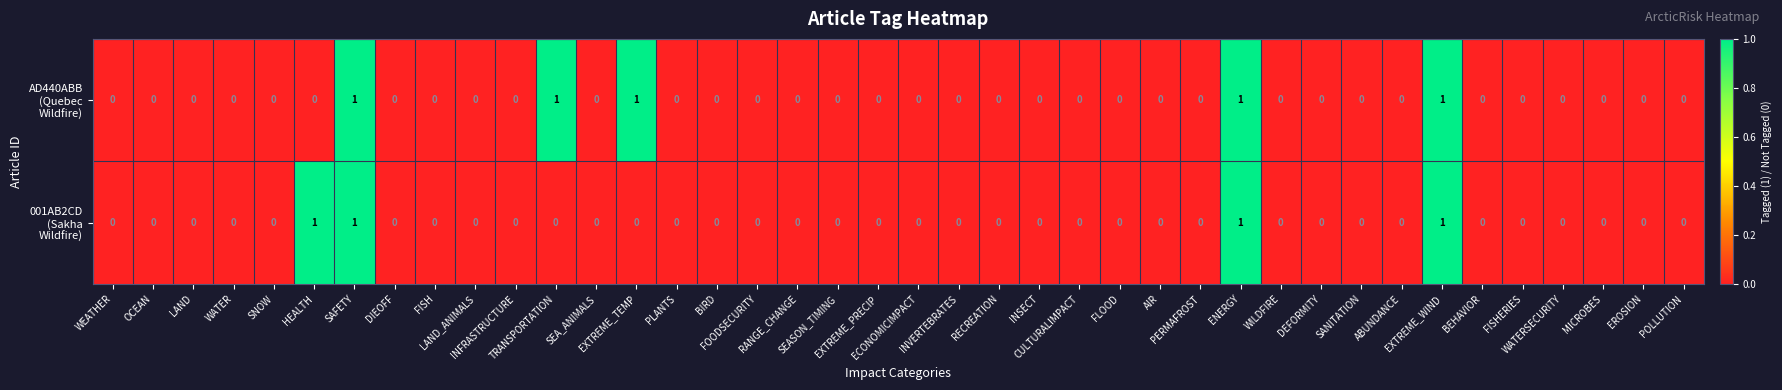

How many data points does each series have?

40